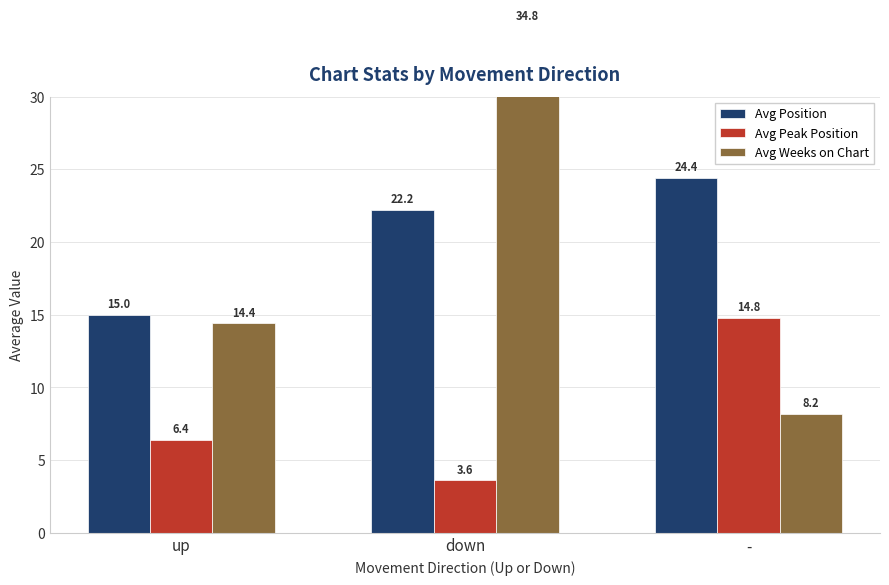

Where is Avg Weeks on Chart nearest to the value 21?

up